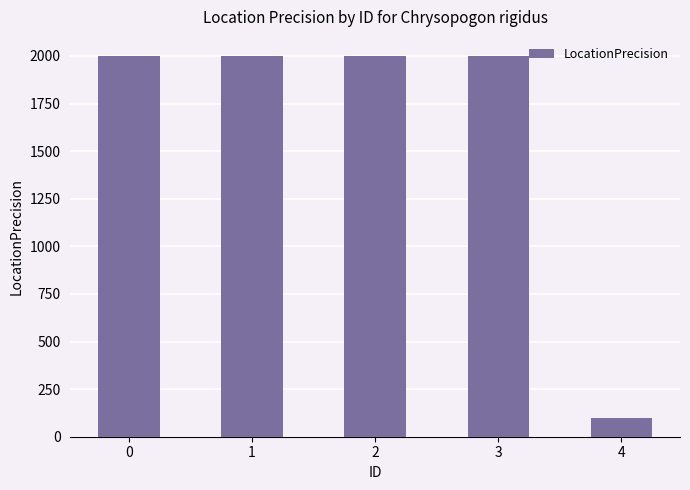

What is the sum of the values at 1 and 3?

4000